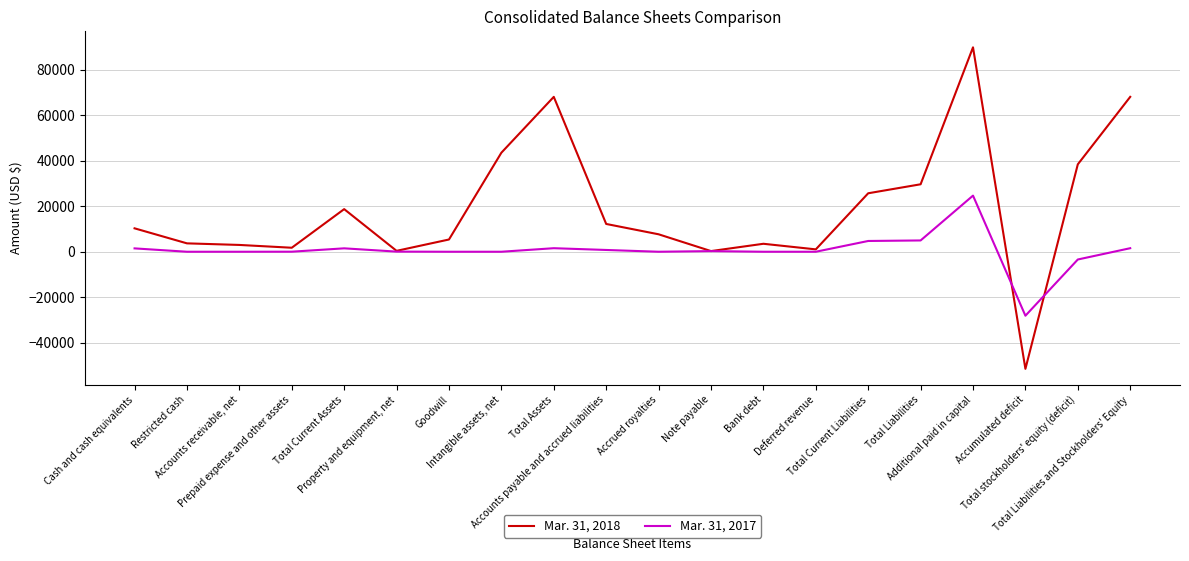

What is the minimum value for Mar. 31, 2018?

-51432